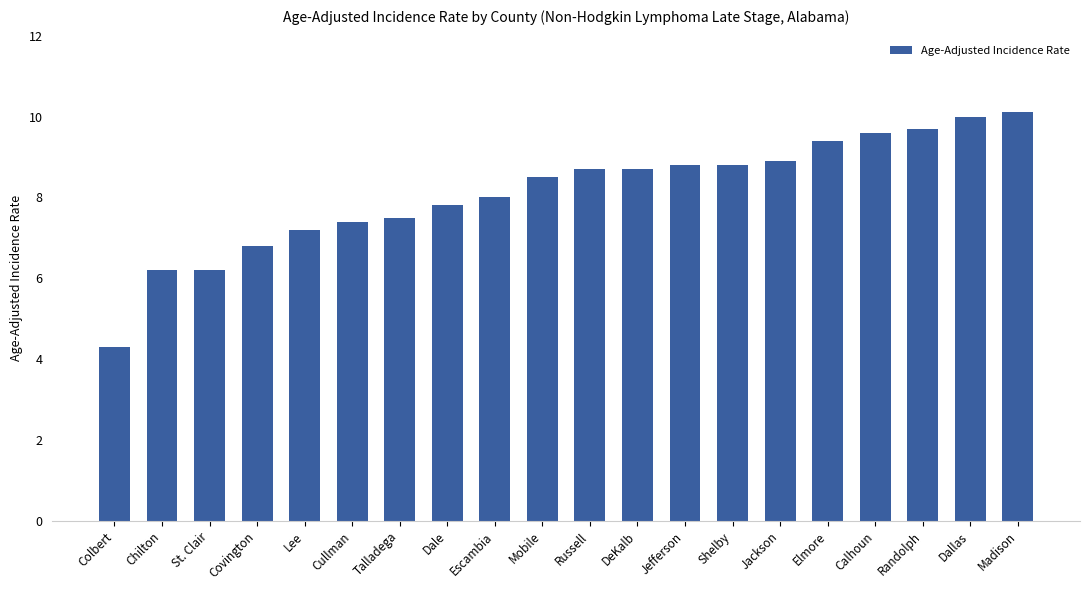

Reading left to right, list all the values displayed in this chart.

4.3	6.2	6.2	6.8	7.2	7.4	7.5	7.8	8.0	8.5	8.7	8.7	8.8	8.8	8.9	9.4	9.6	9.7	10.0	10.1